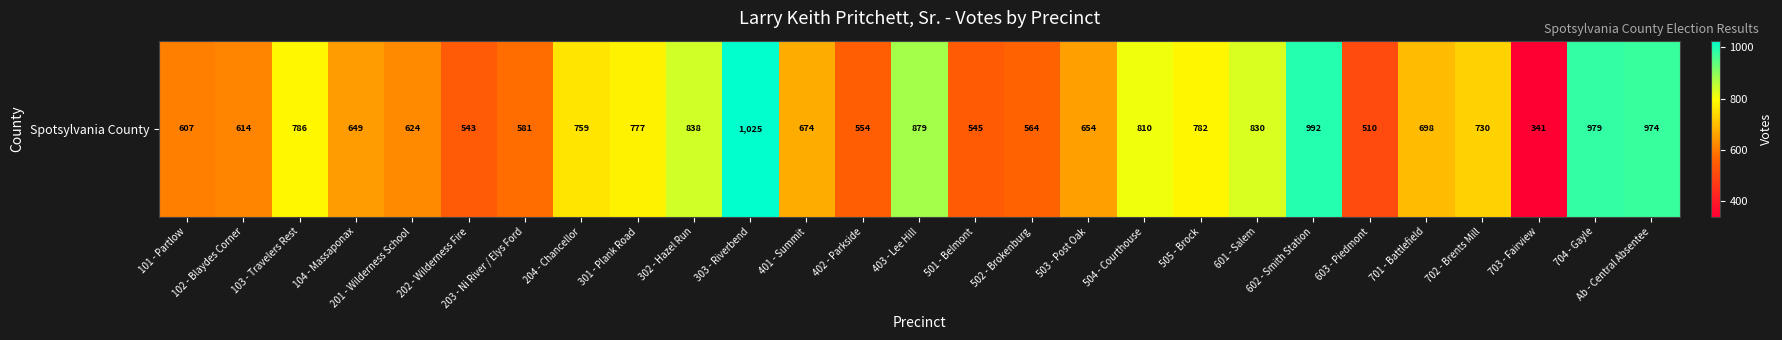

Reading right to left, list all the values displayed in this chart.

Ab - Central Absentee=974	704 - Gayle=979	703 - Fairview=341	702 - Brents Mill=730	701 - Battlefield=698	603 - Piedmont=510	602 - Smith Station=992	601 - Salem=830	505 - Brock=782	504 - Courthouse=810	503 - Post Oak=654	502 - Brokenburg=564	501 - Belmont=545	403 - Lee Hill=879	402 - Parkside=554	401 - Summit=674	303 - Riverbend=1025	302 - Hazel Run=838	301 - Plank Road=777	204 - Chancellor=759	203 - Ni River / Elys Ford=581	202 - Wilderness Fire=543	201 - Wilderness School=624	104 - Massaponax=649	103 - Travelers Rest=786	102 - Blaydes Corner=614	101 - Partlow=607